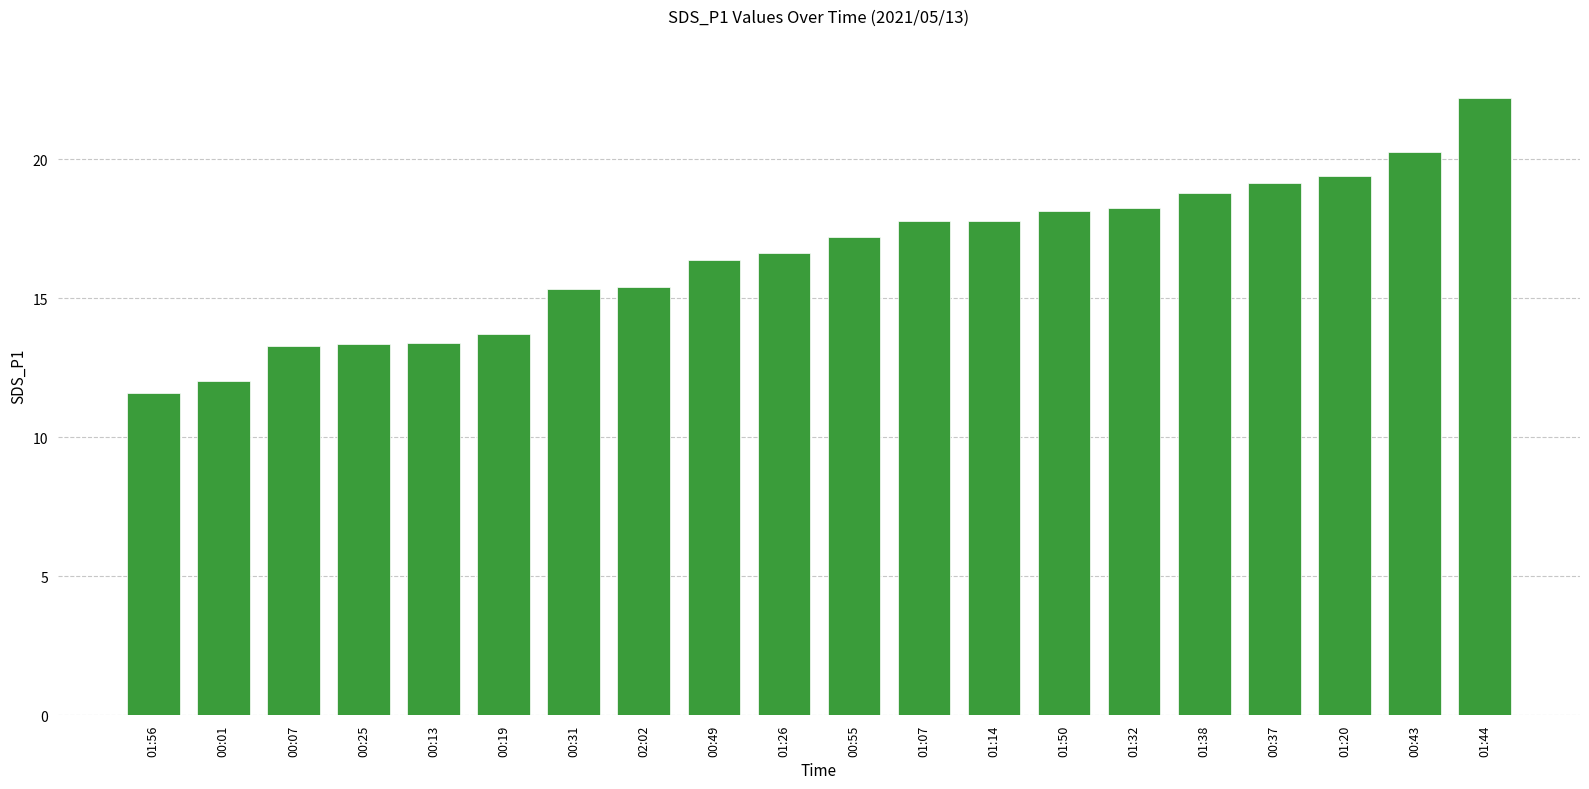

What is the ratio of the value at 00:13 to the value at 01:26?

0.8